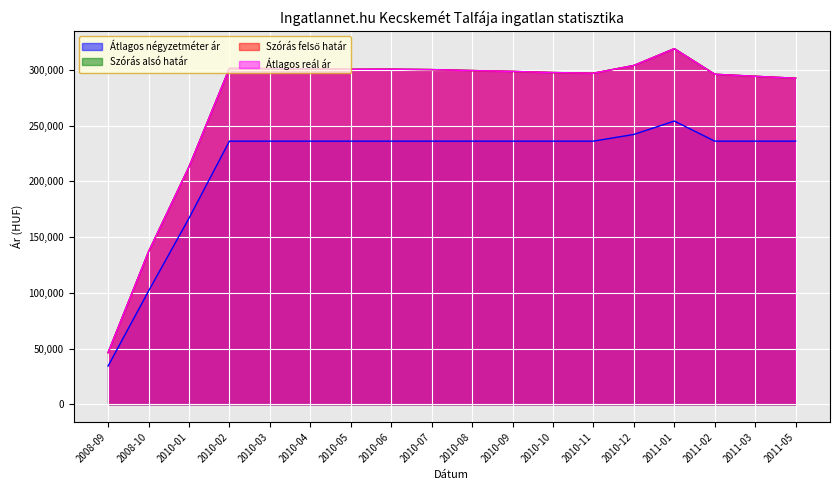

True or false: Átlagos reál ár and Átlagos négyzetméter ár cross at least once.

False